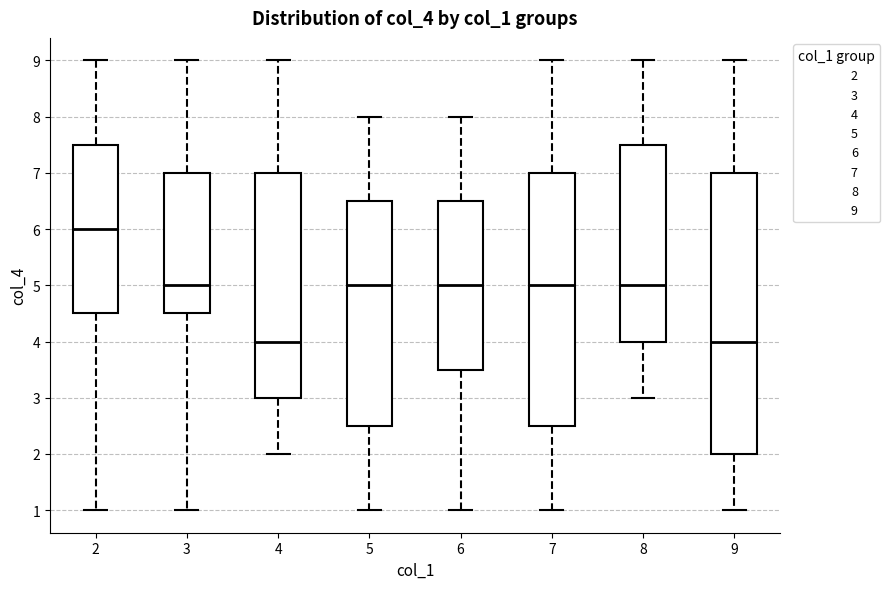

Which box has the highest median line?

2